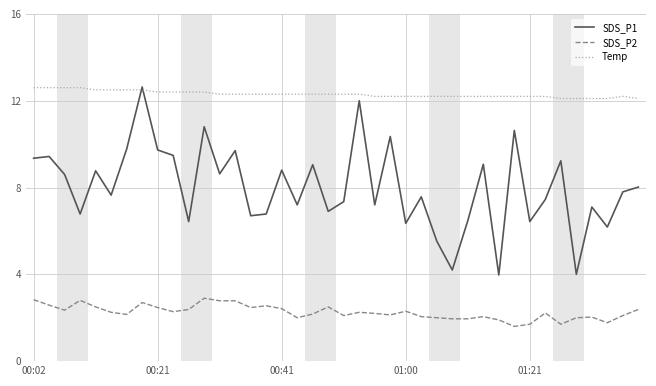

Which series has the largest total across all categories?

Temp